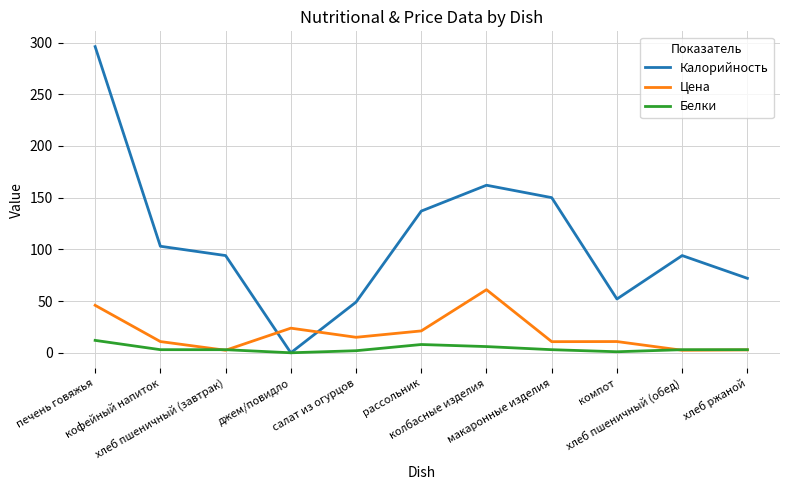

Does the chart display data point markers on the line(s)?

No